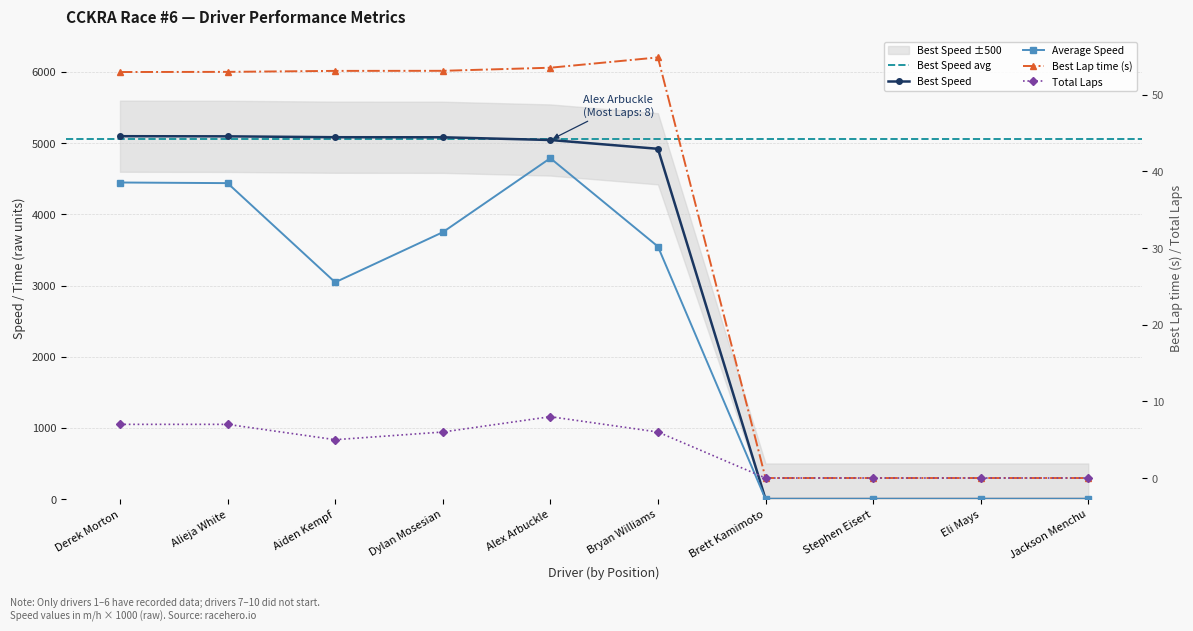

At which category is the sum across all series the highest?

Alex Arbuckle